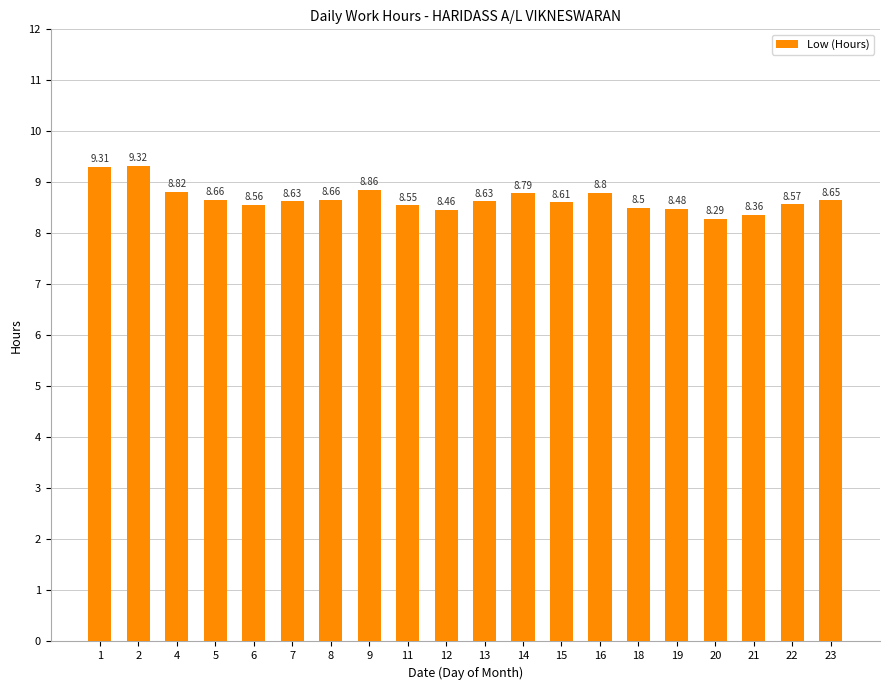

Which category has the lowest value across all series?

20